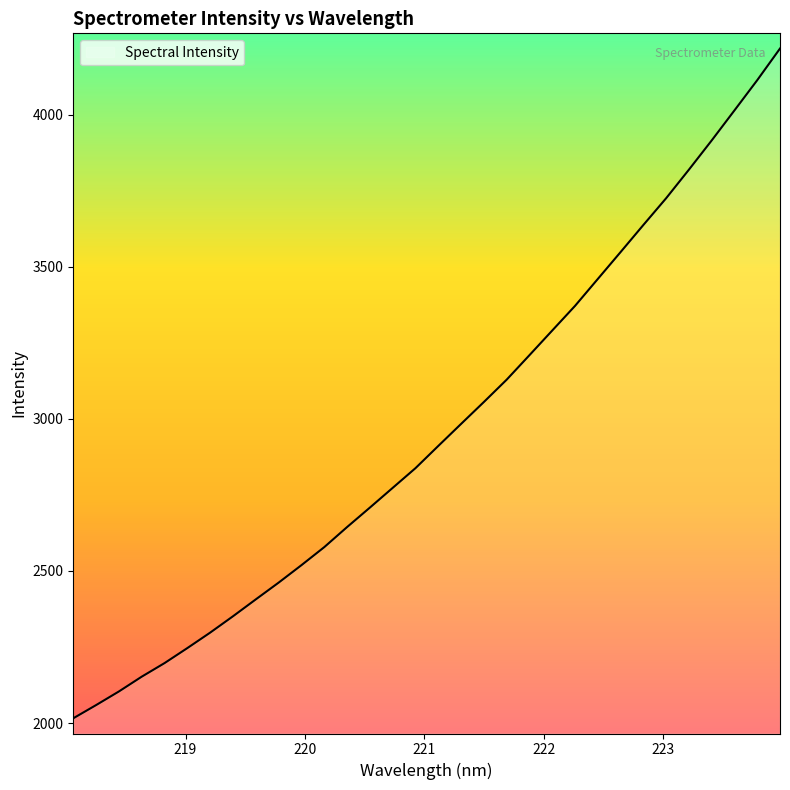

What is the minimum value shown in the chart?

2015.6